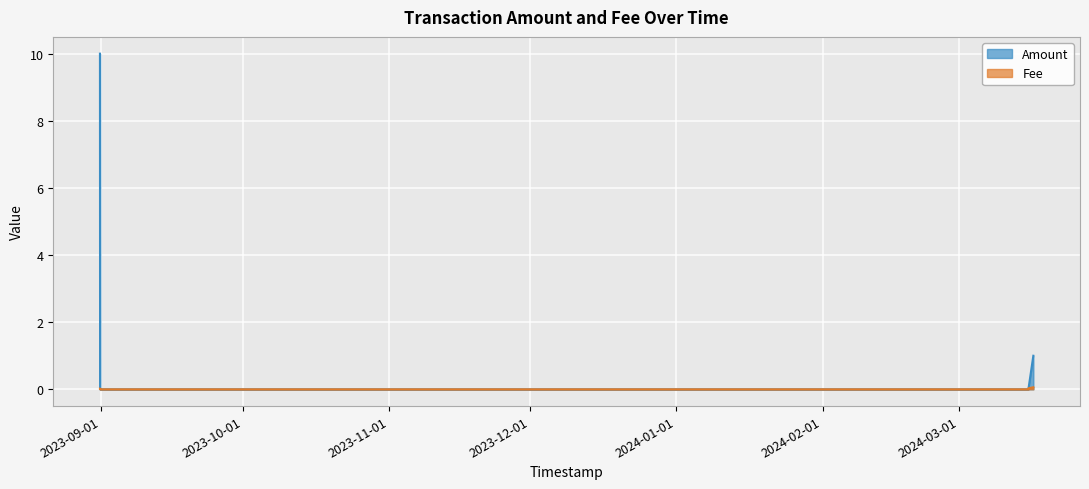

Is it true that Amount equals 0.0 at 2024-03-15 15:57:49?

True